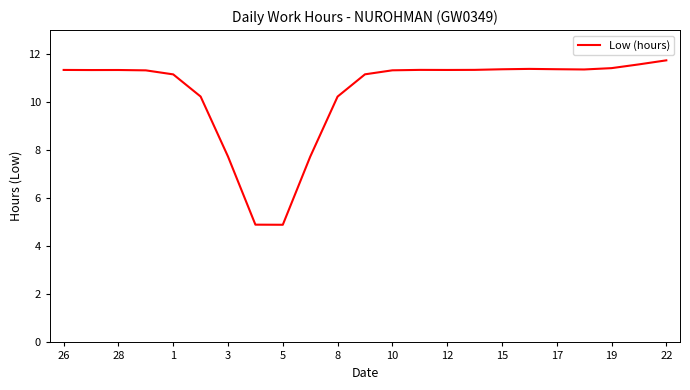

What is the difference between the maximum and minimum values?

6.8